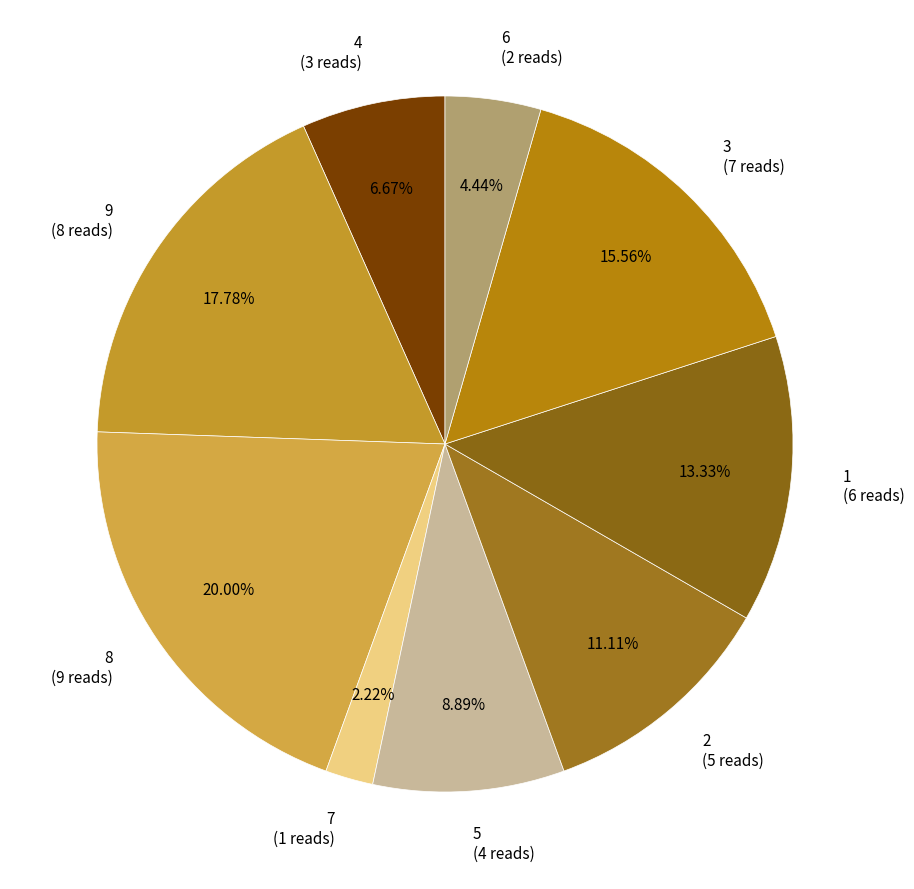

Is it true that 6 is 11% of the pie?

False